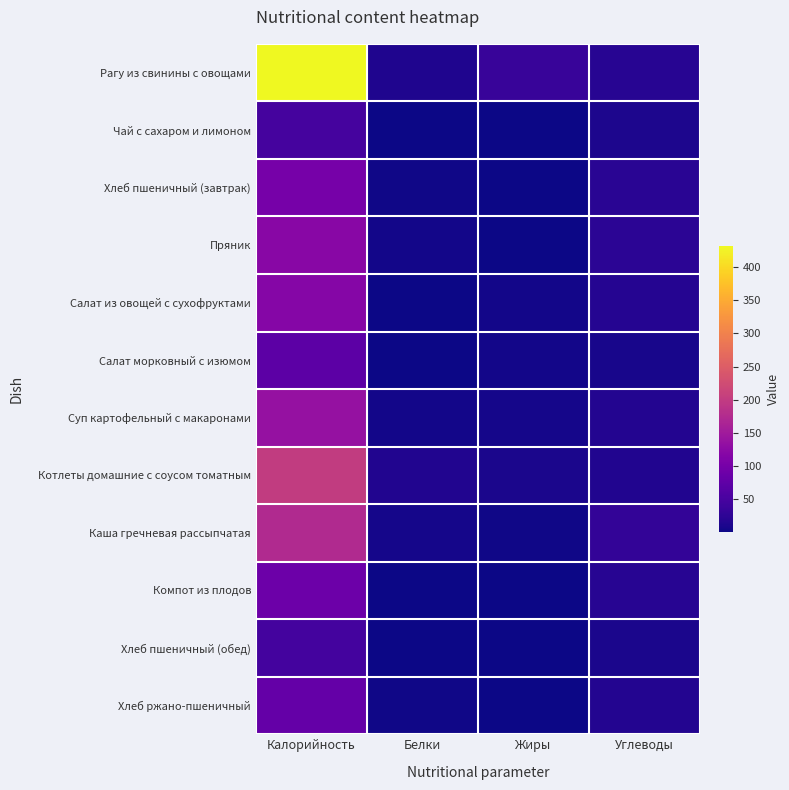

At how many categories does at least one series exceed 221?

1